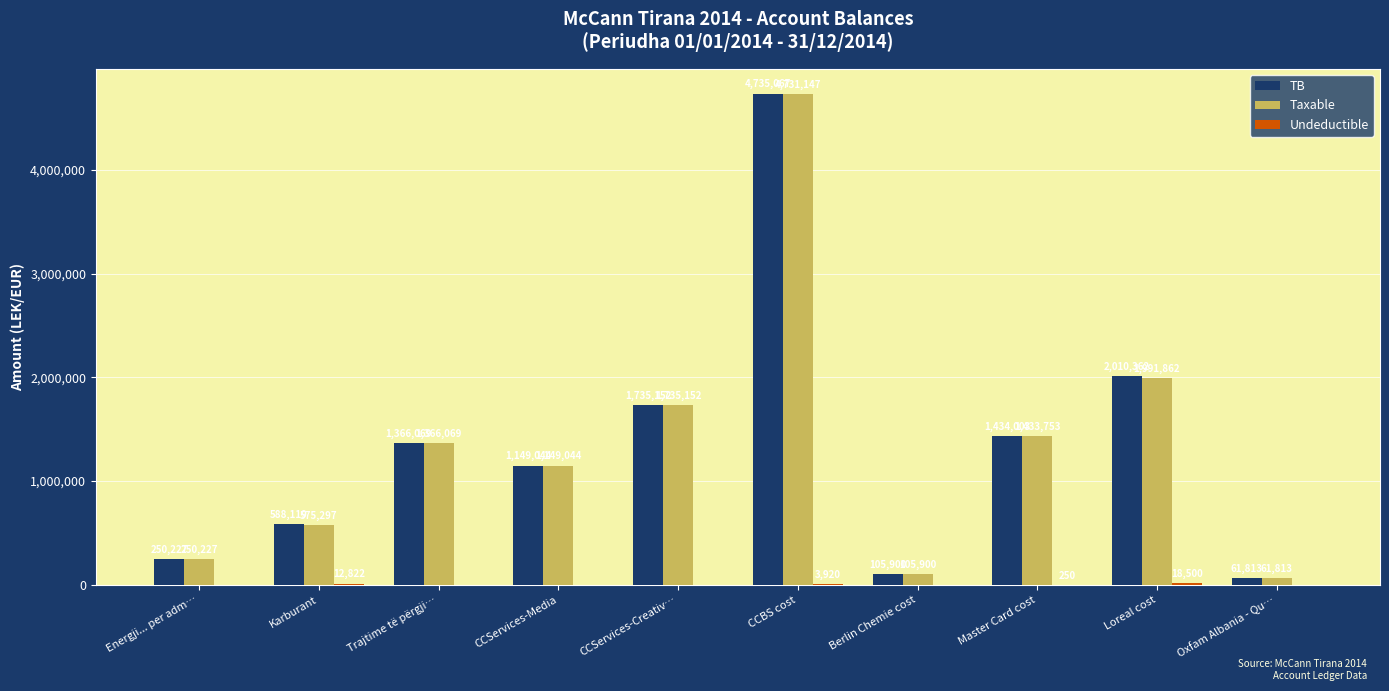

Which series changed the most between Karburant and CCBS cost?

Taxable